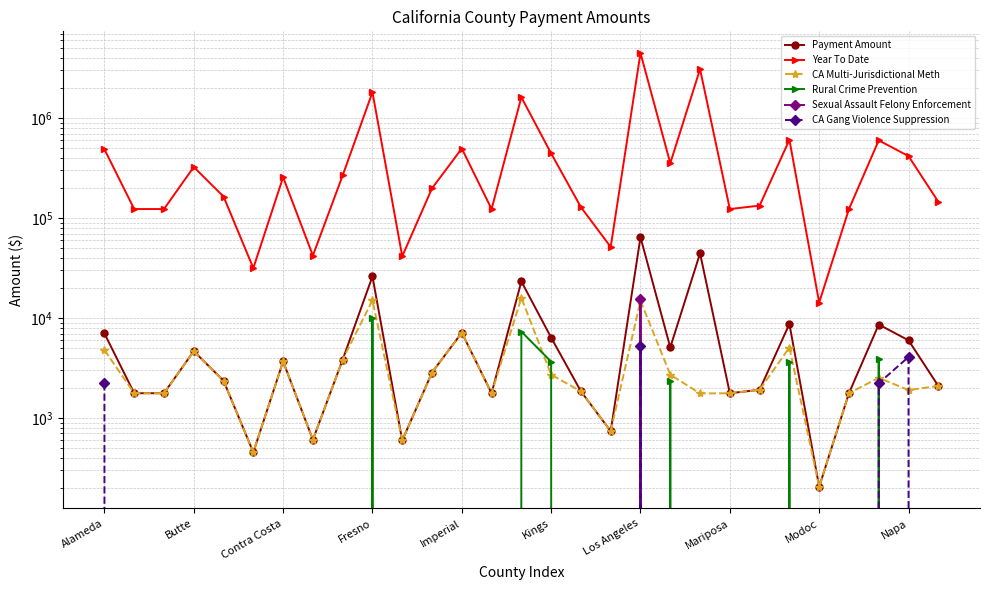

True or false: Year To Date and CA Multi-Jurisdictional Meth cross at least once.

False